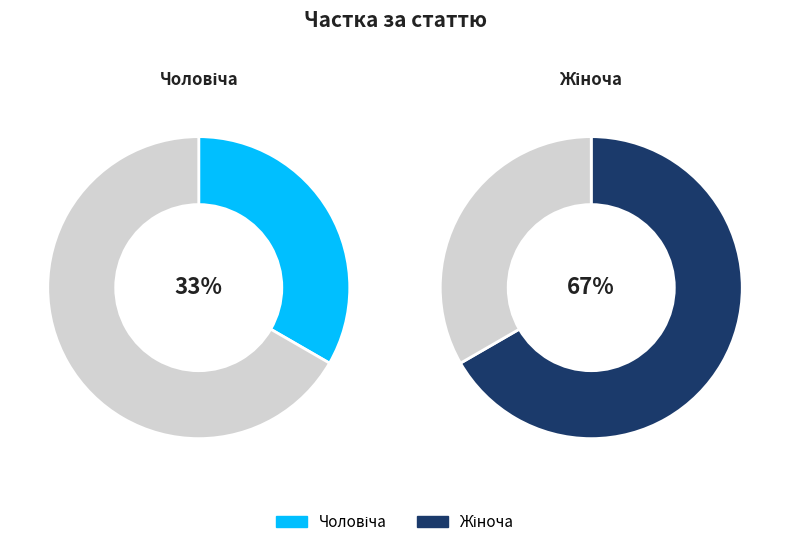

What portion of the pie excludes Чоловіча?

66.7%